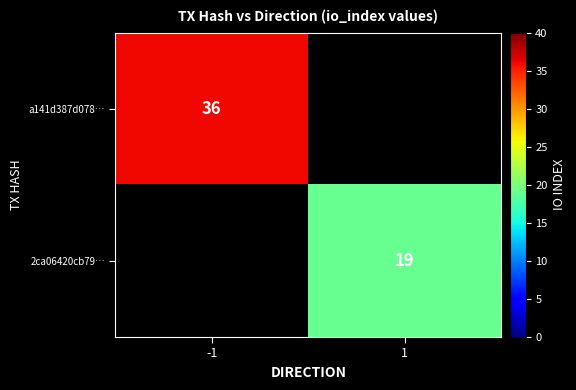

True or false: 2ca06420cb79… has a value of 19 at 1.

True